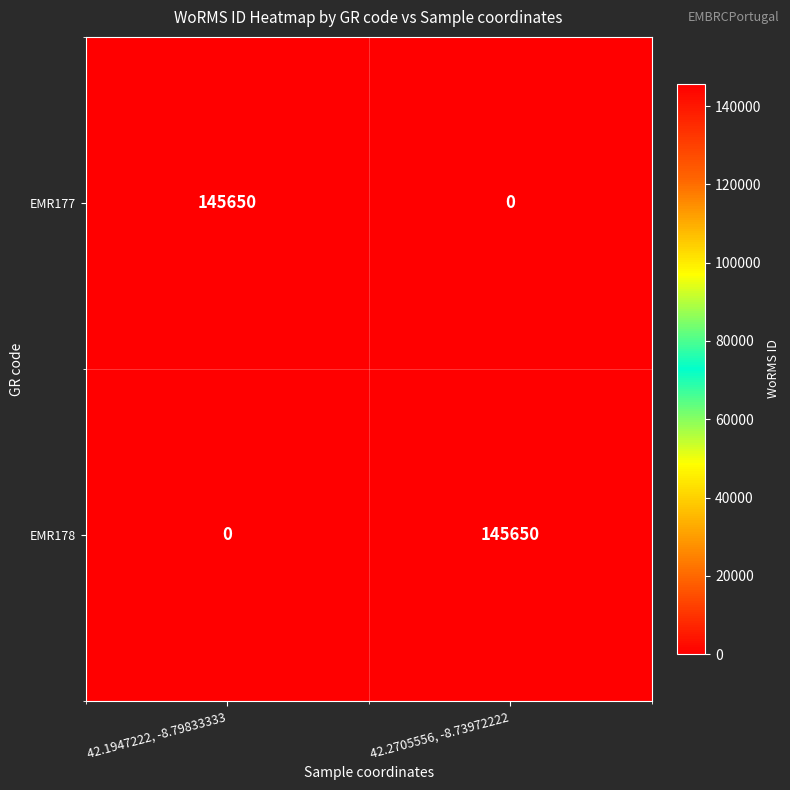

List the labels in order of EMR177 value, largest first.

42.1947222, -8.79833333, 42.2705556, -8.73972222